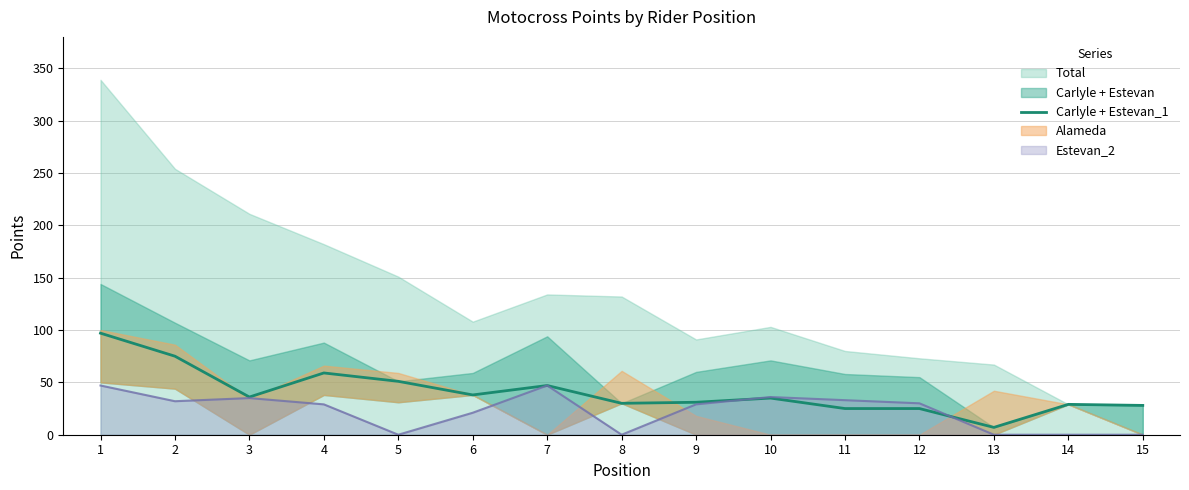

The value at 13 is 2. True or false?

False